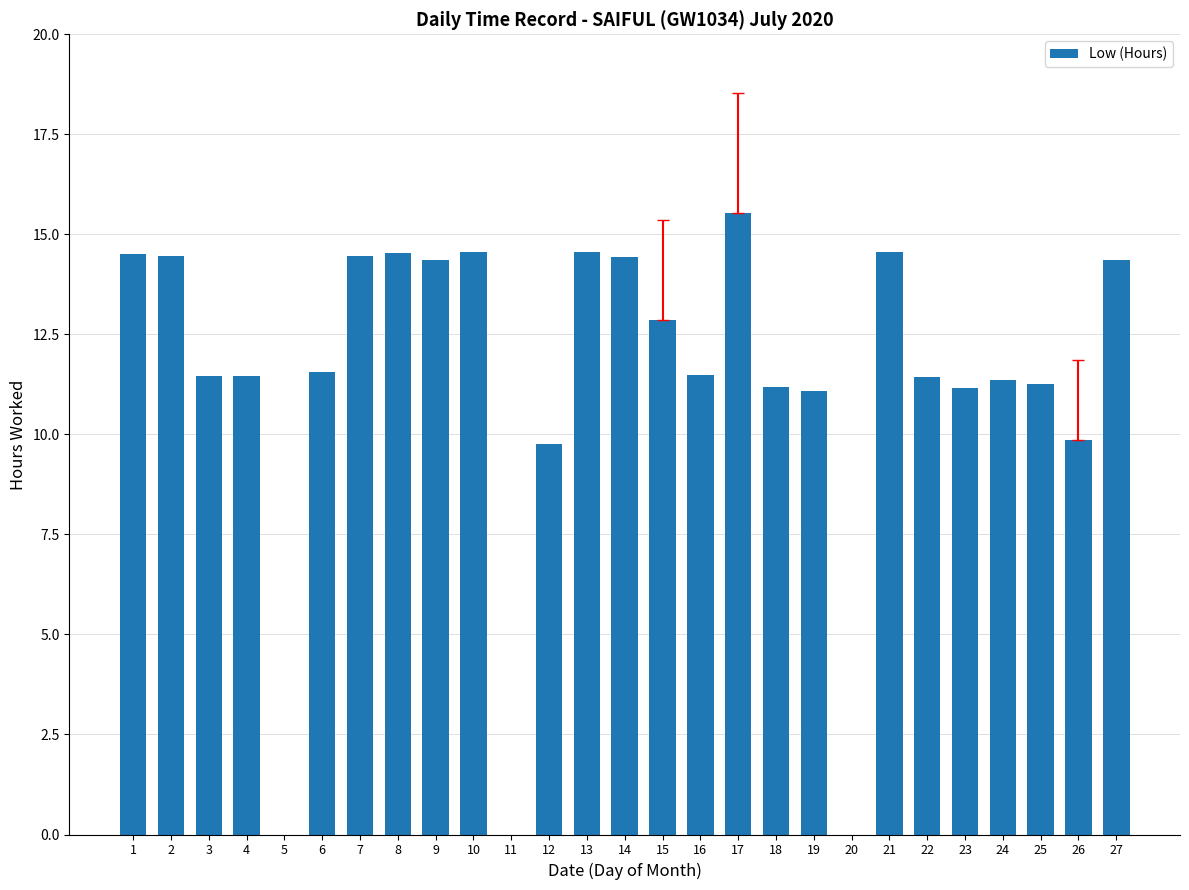

What is the maximum value shown in the chart?

15.5